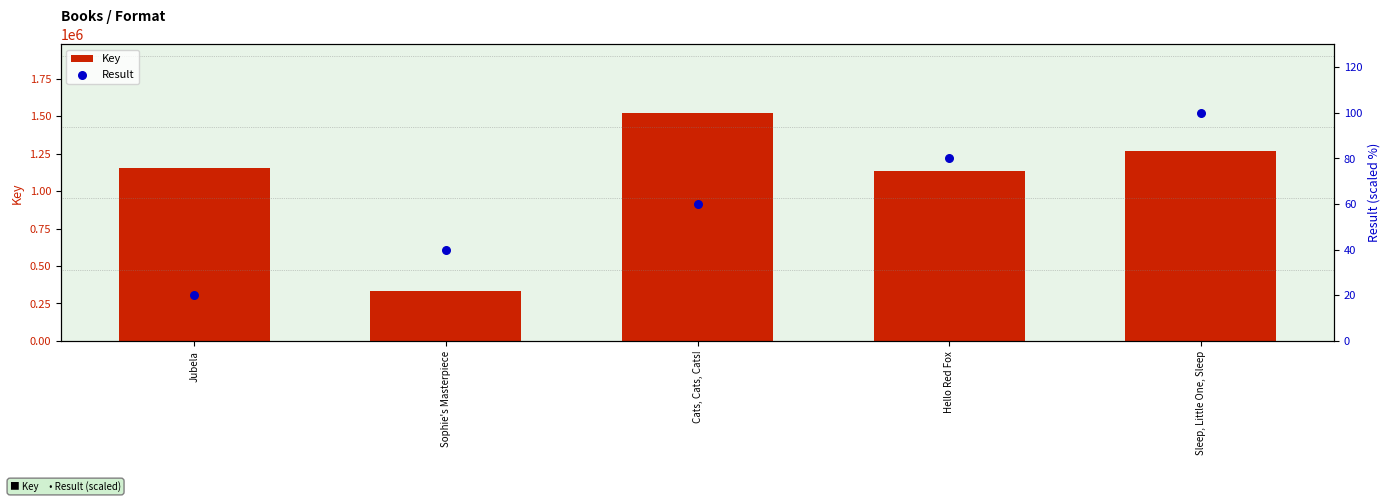

Which series contains the highest Y value?

Key